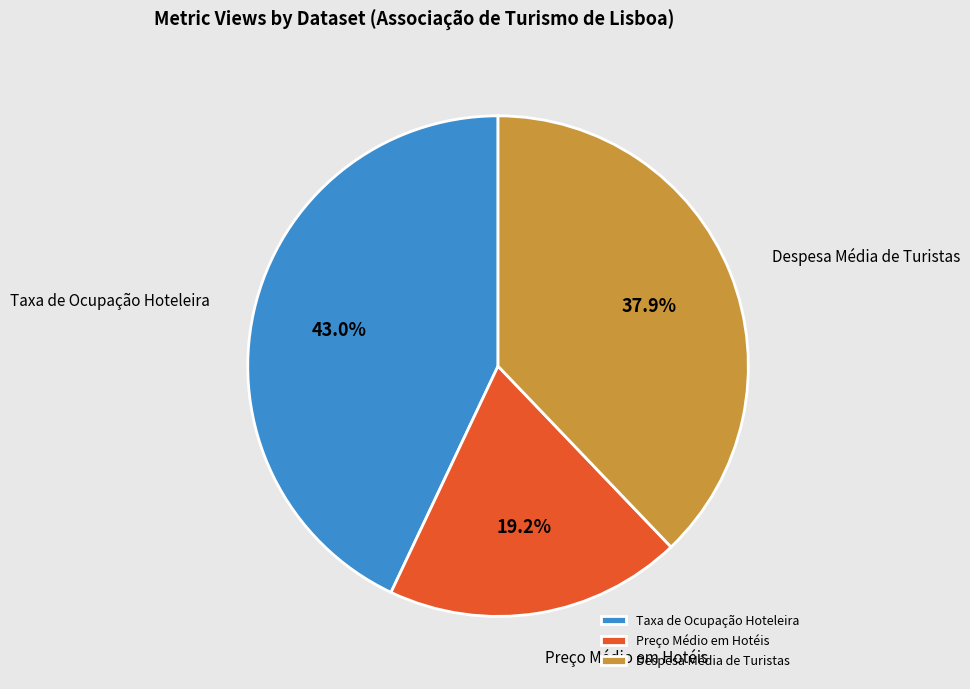

Between Preço Médio em Hotéis and Despesa Média de Turistas, which is larger?

Despesa Média de Turistas